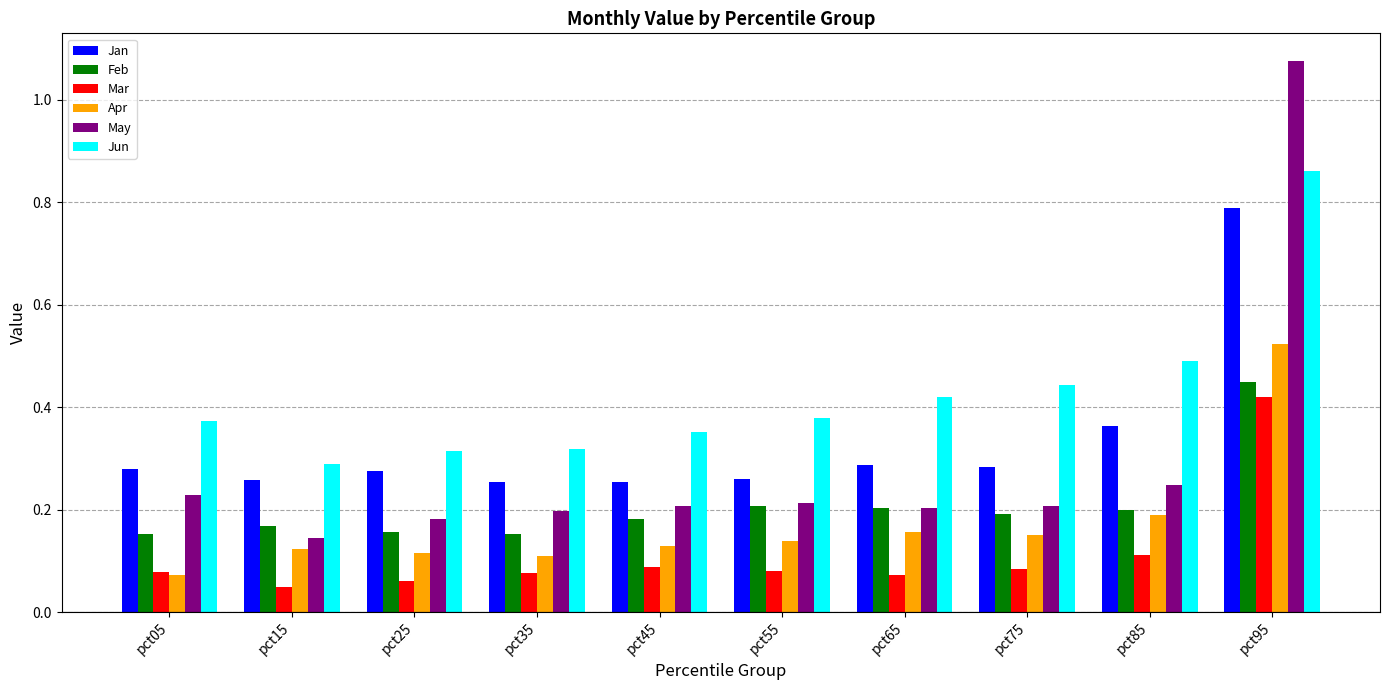

How many Jun values are between 0 and 1?

10